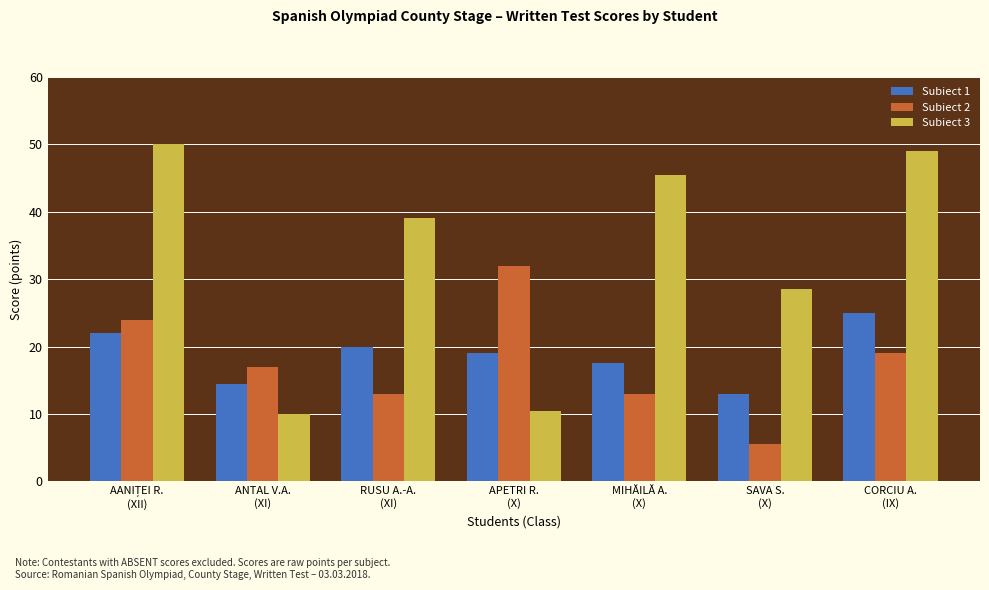

What is the highest value of the Subiect 1 series?

25.0